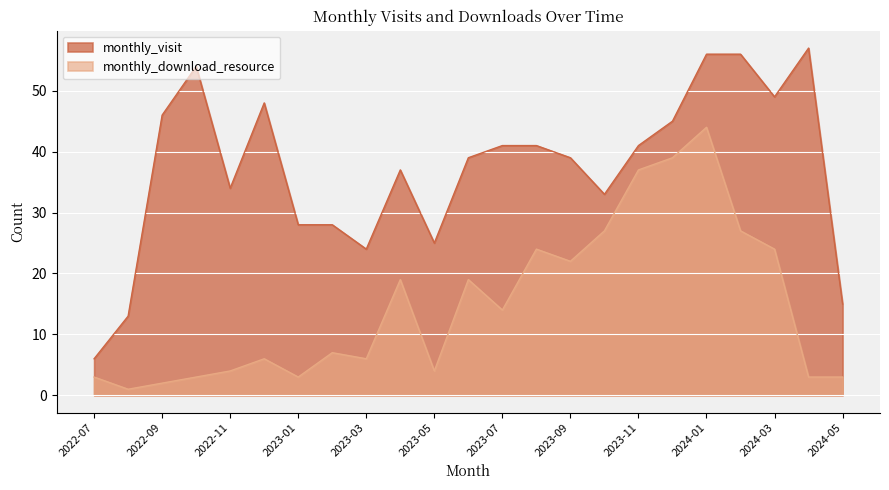

What position from the right is 2023-03?

15